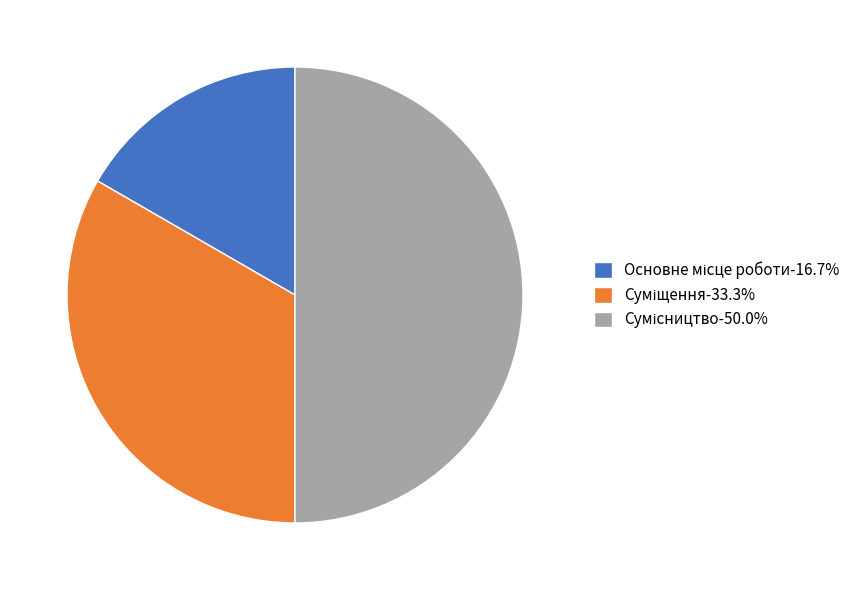

To the nearest percent, what portion does Основне місце роботи represent?

17%